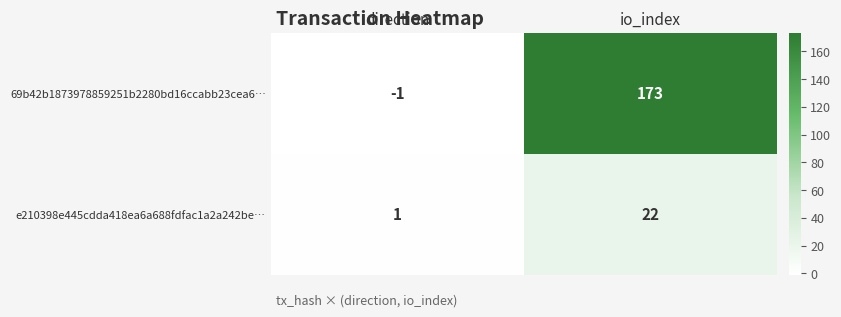

Count the number of categories in the chart.

2